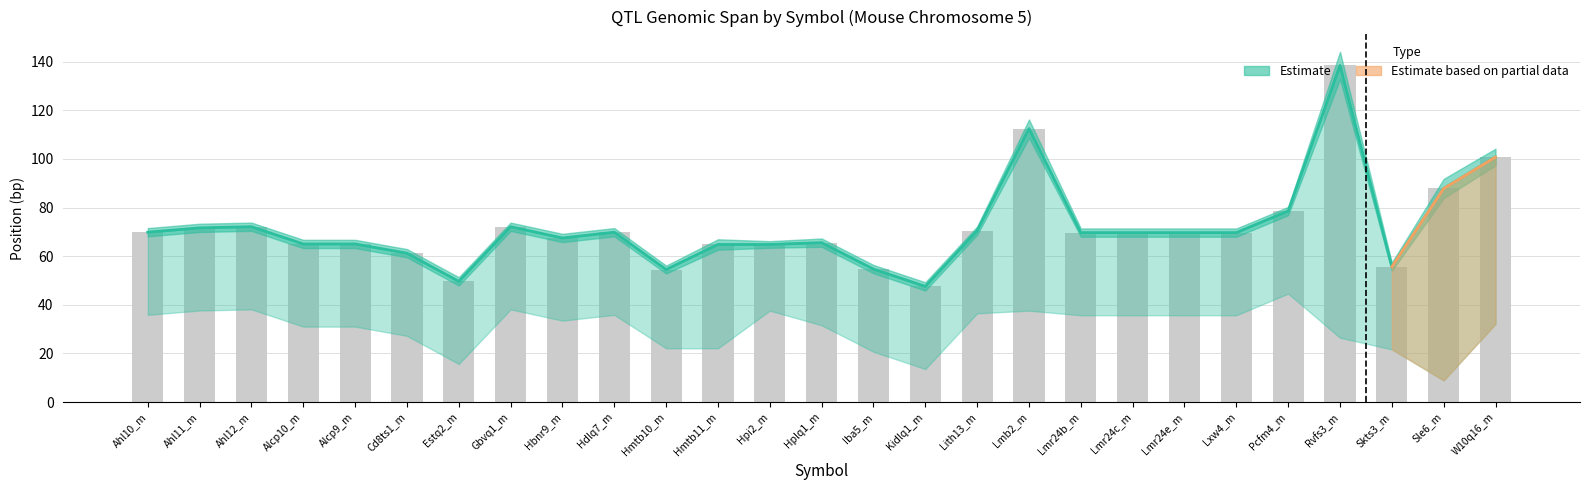

At which label does Stop (Mb) first exceed 69?

Ahl10_m